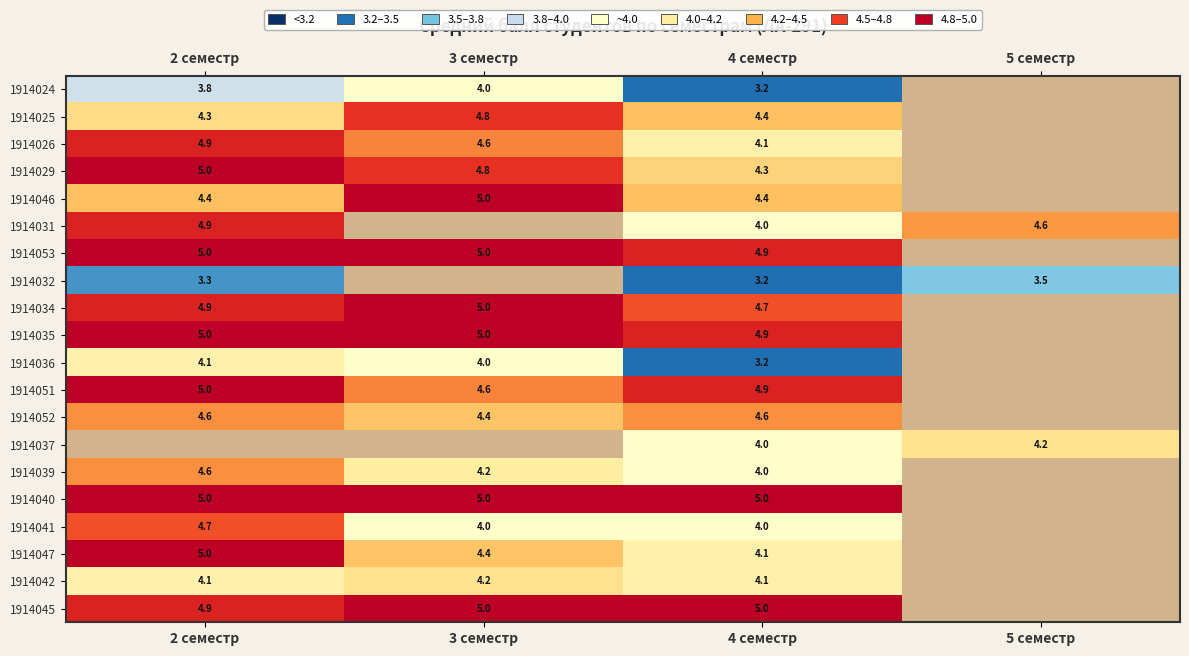

The 1914042 series shows 4.1 at 2 семестр. True or false?

True